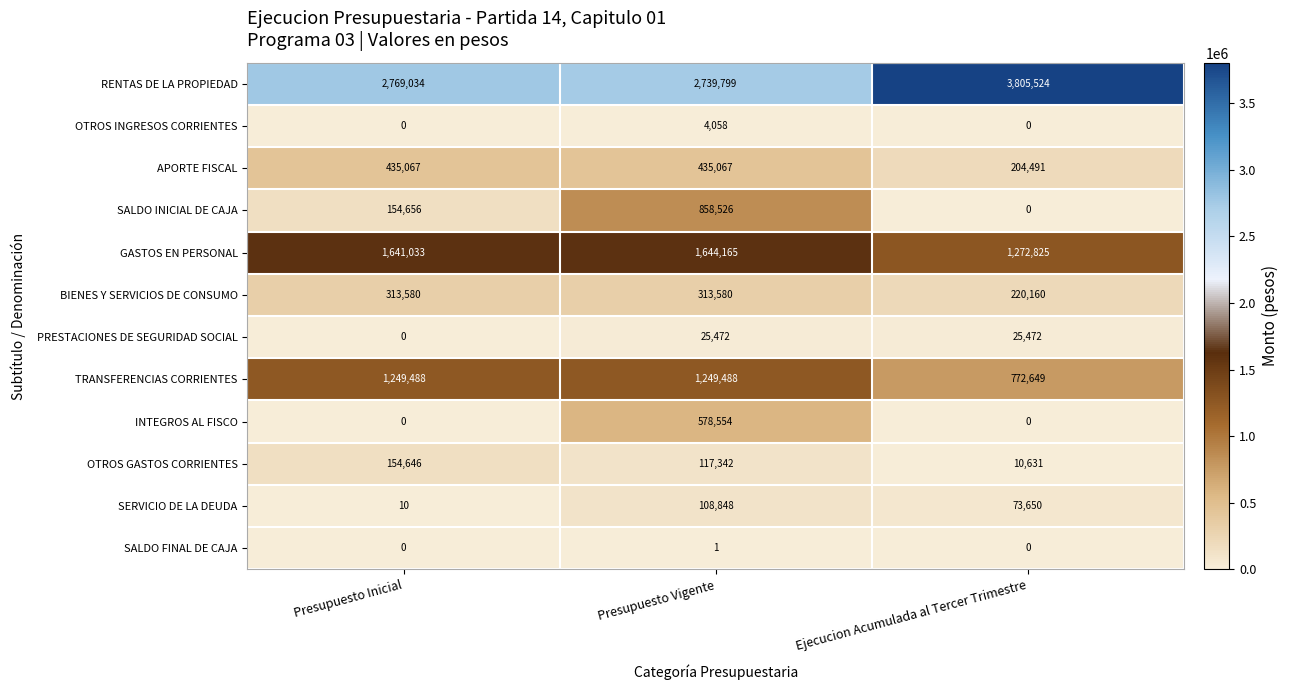

At which label does OTROS GASTOS CORRIENTES reach its minimum?

Ejecucion Acumulada al Tercer Trimestre